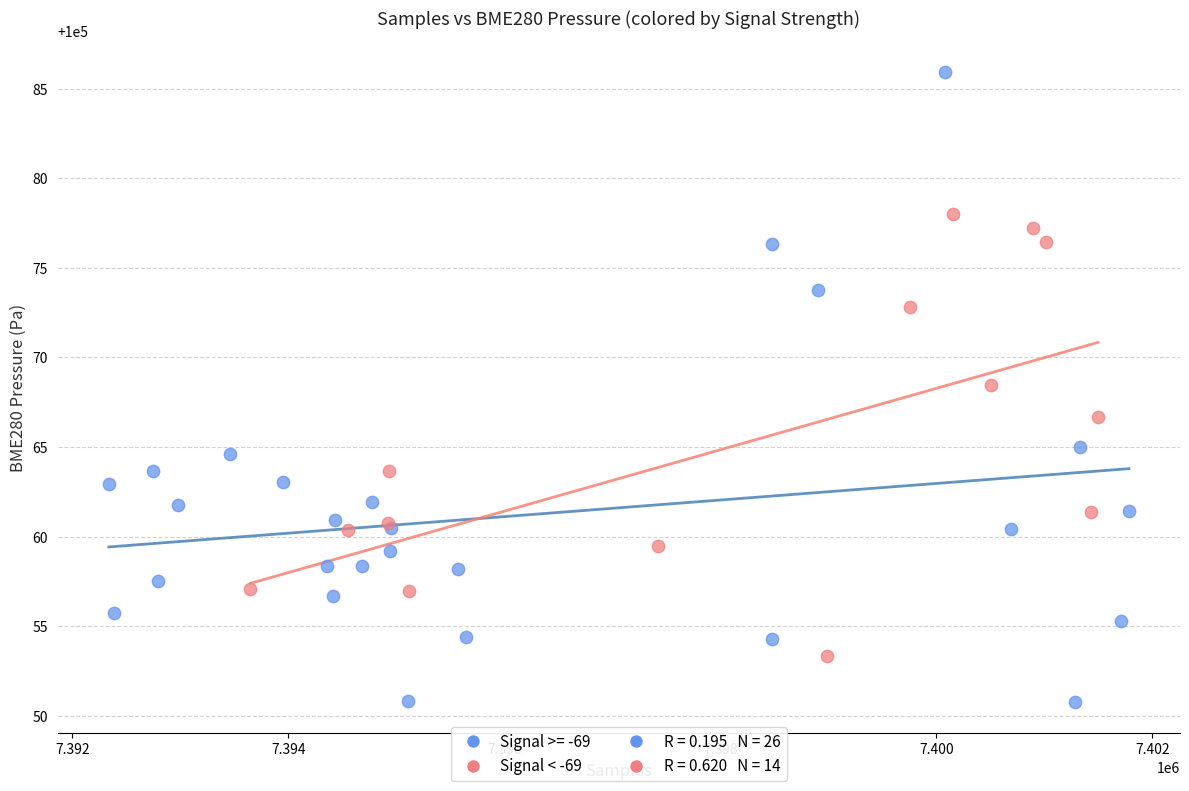

Which series contains the lowest Y value?

Signal >= -69